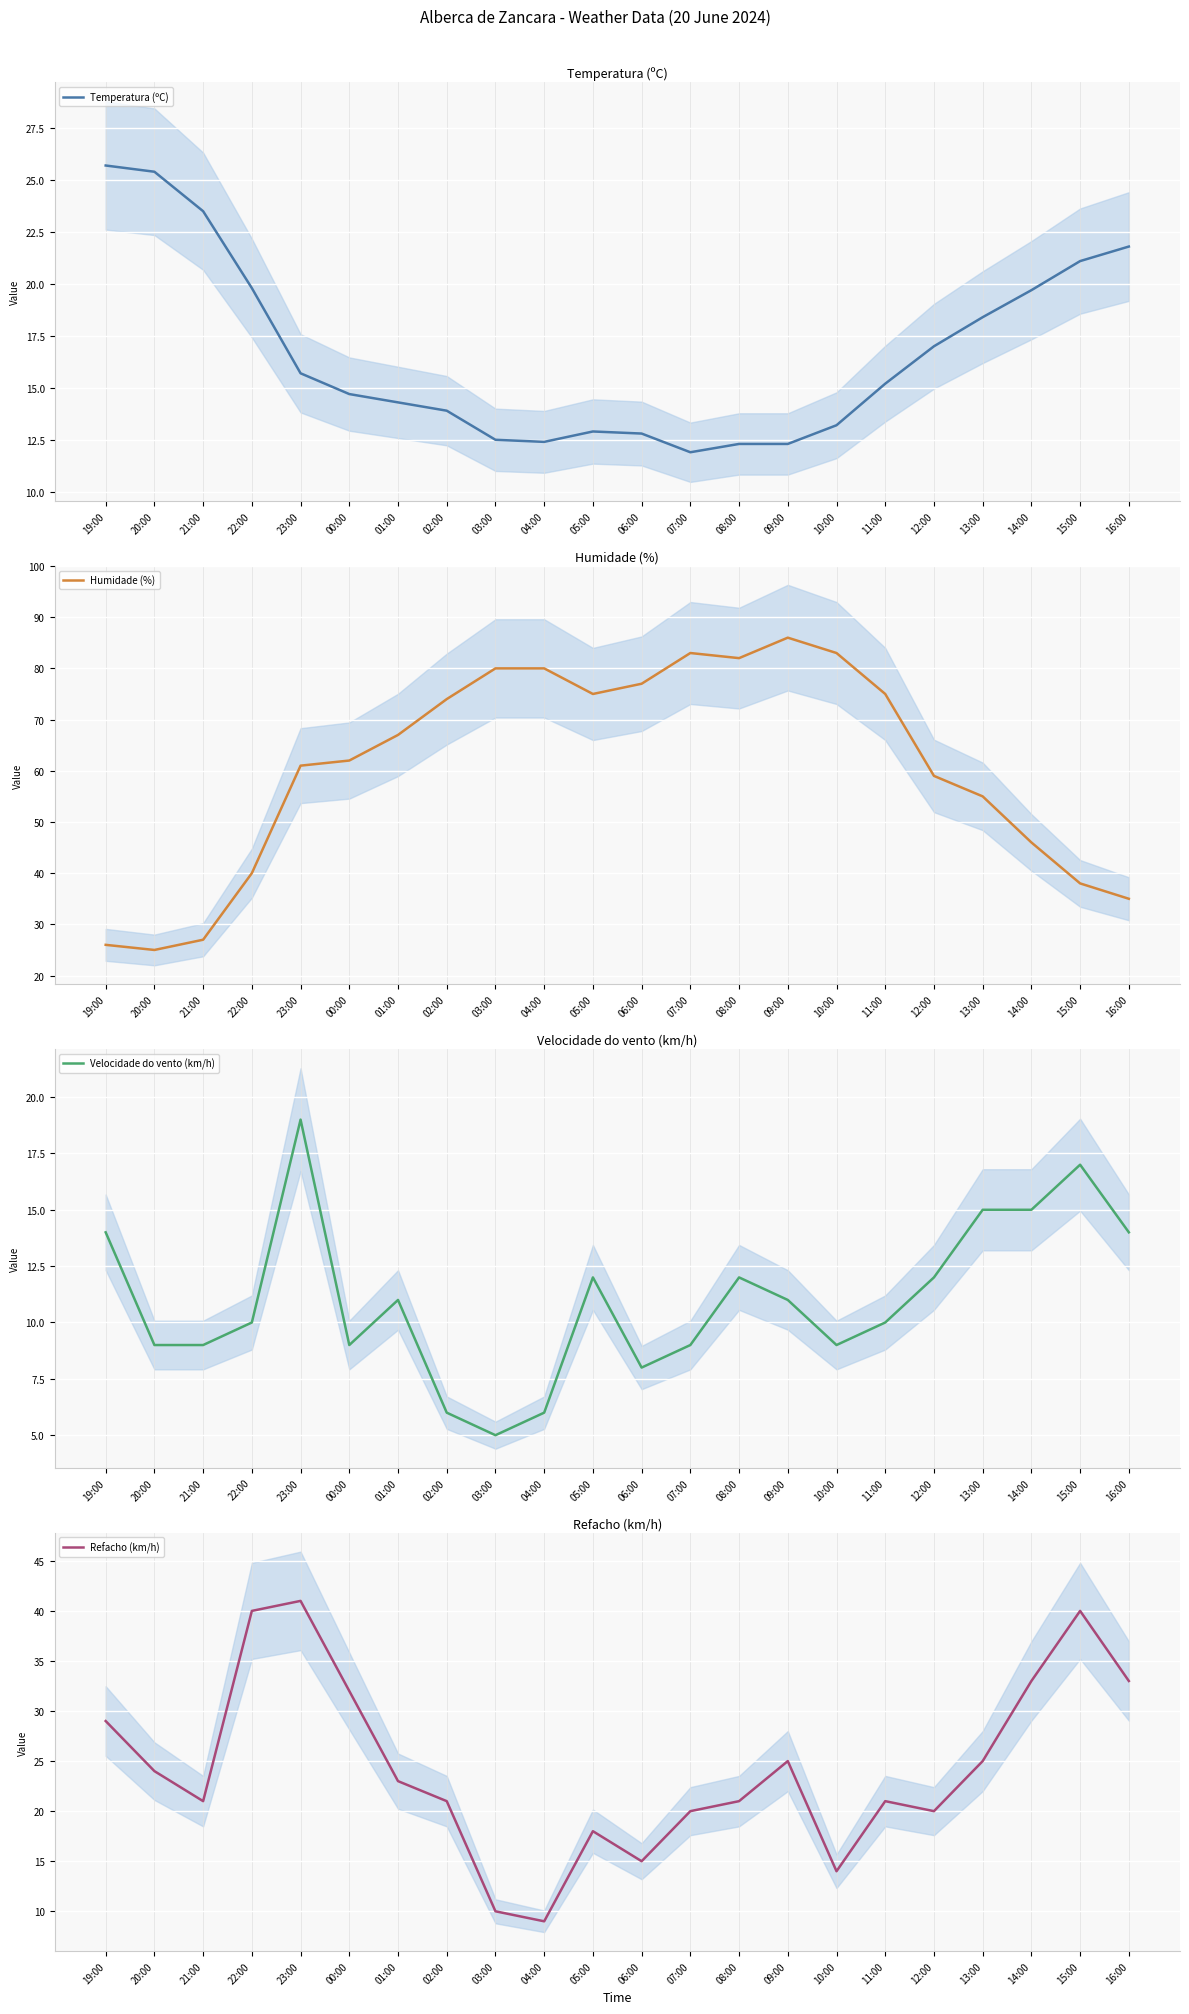

True or false: Humidade (%) has more than 1 points higher than both neighbors.

True